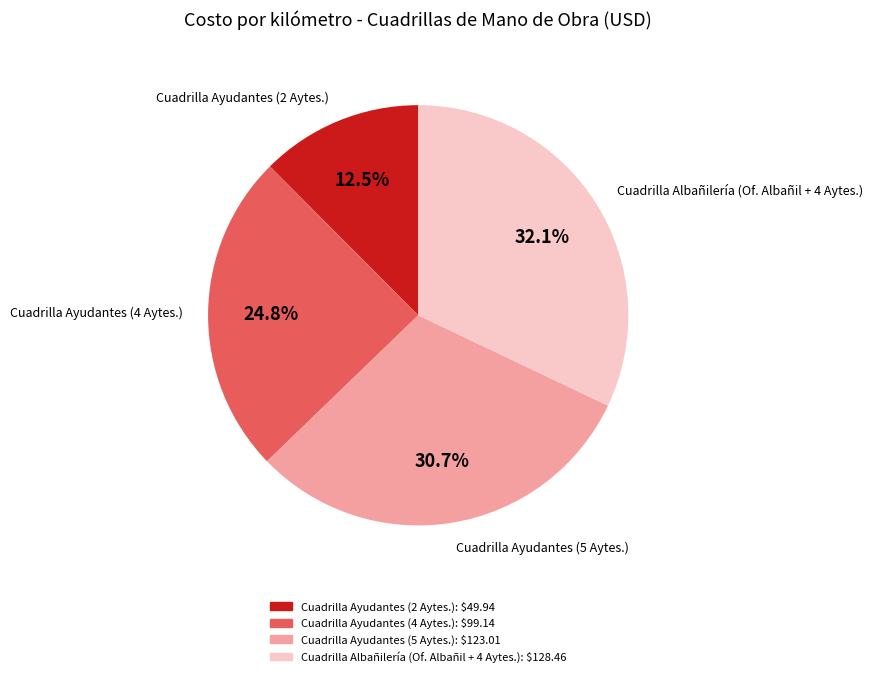

How many slices are in this pie chart?

4